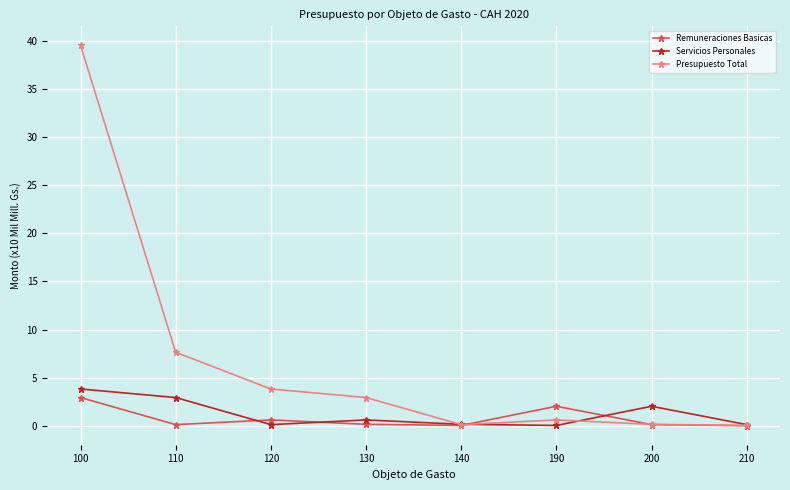

How many series are shown in this chart?

3